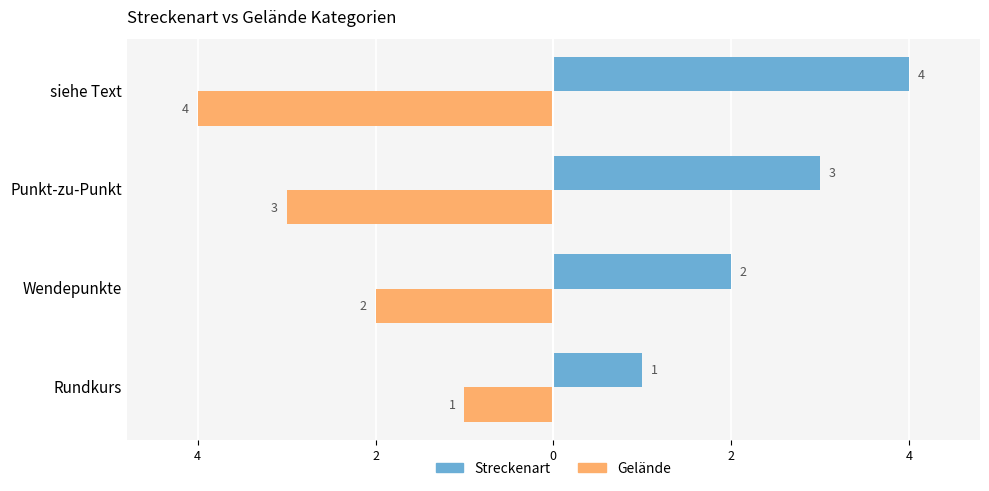

Reading left to right, what are all the values shown in this chart?

Streckenart: 1	2	3	4
Gelände: -1	-2	-3	-4